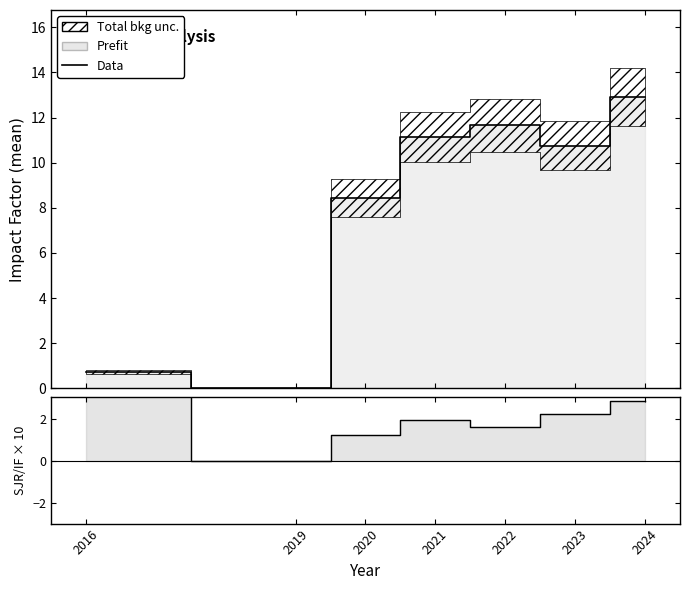

Between 2016 and 2023, which series saw the biggest shift?

Data